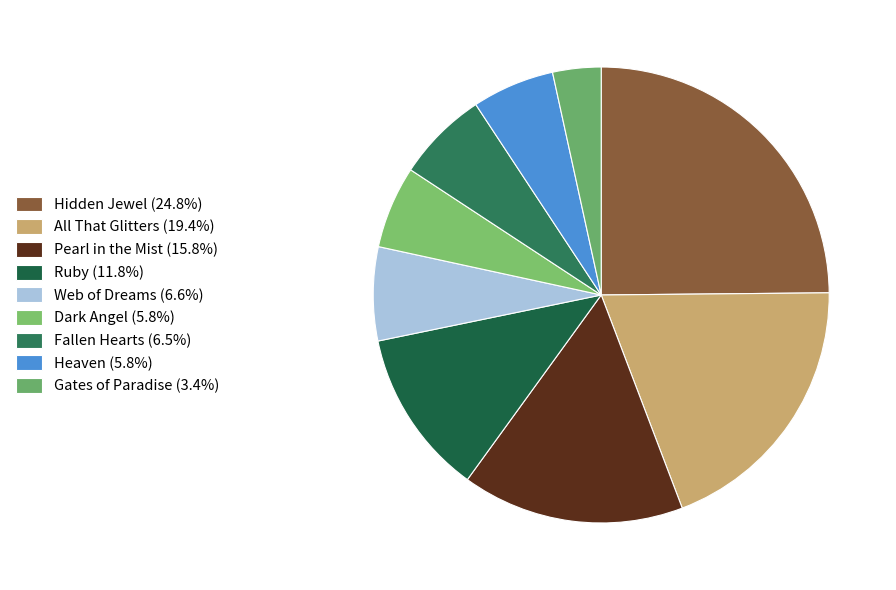

Rank the categories by value from highest to lowest.

Hidden Jewel, All That Glitters, Pearl in the Mist, Ruby, Web of Dreams, Fallen Hearts, Dark Angel, Heaven, Gates of Paradise